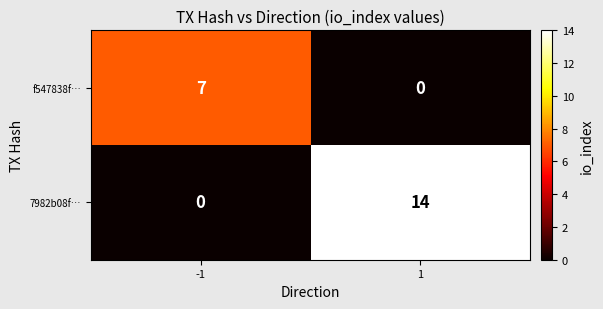

Which label corresponds to the largest value in the chart?

1